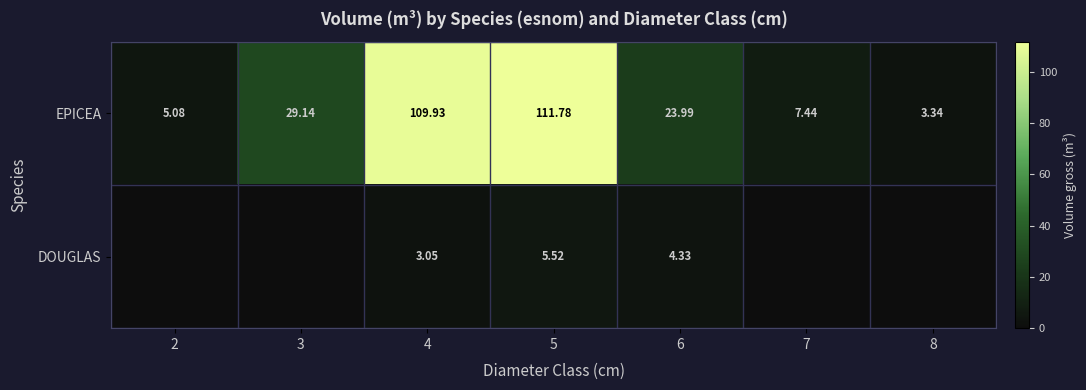

Which label corresponds to the largest value in the chart?

5